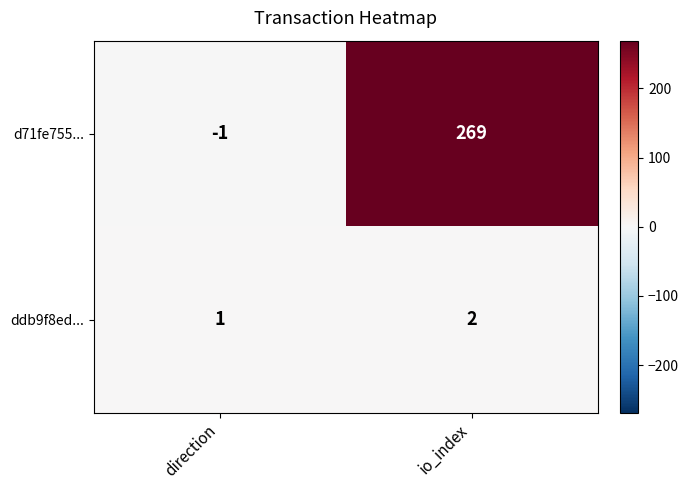

Reading left to right, extract all data points from this chart.

d71fe755...: -1	269
ddb9f8ed...: 1	2